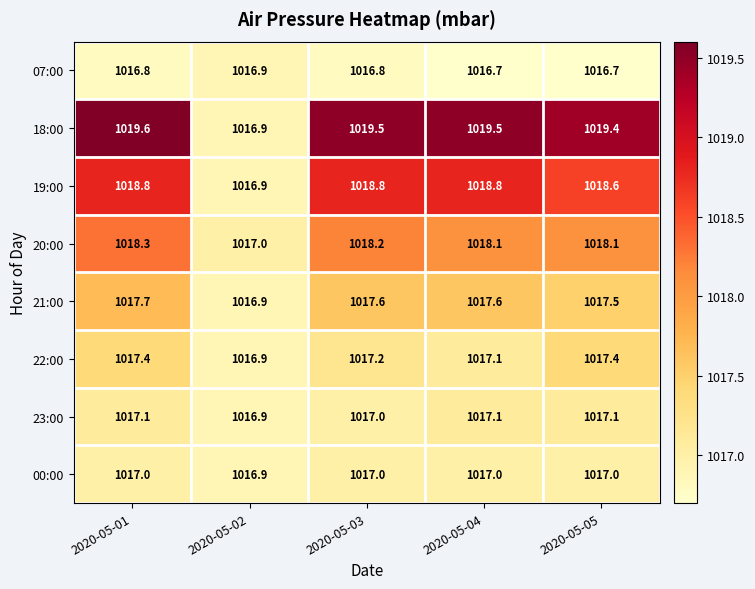

Count the 22:00 values in the range 1017 to 1018.

4